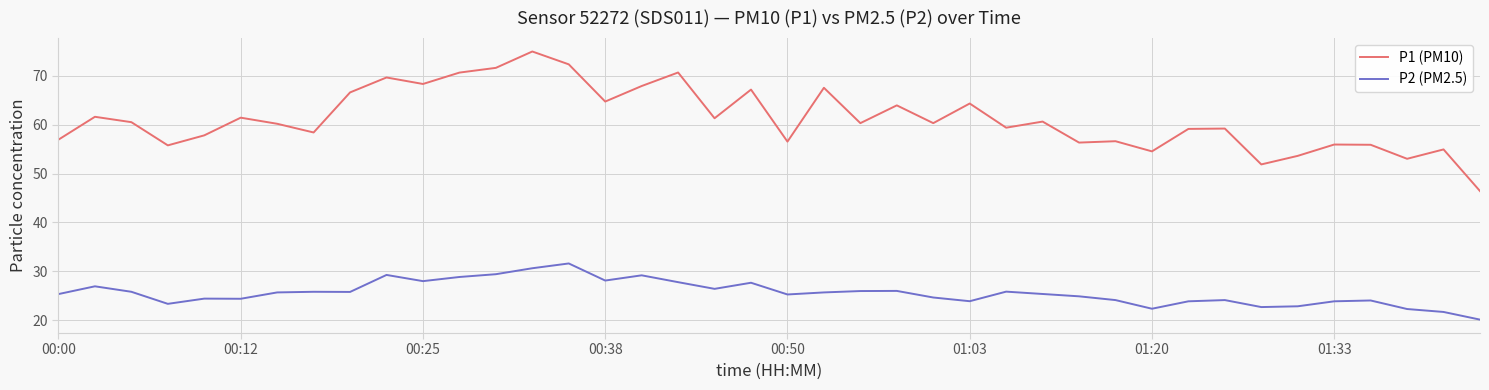

What are all the series names shown in the legend?

P1 (PM10), P2 (PM2.5)